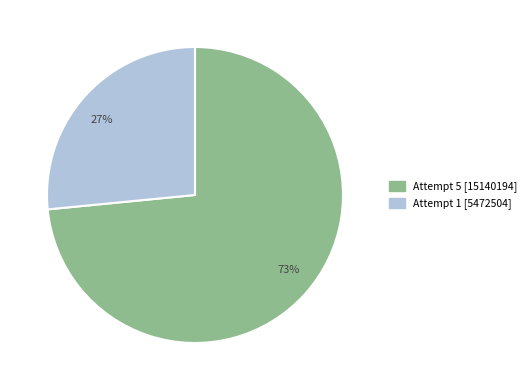

To the nearest percent, what percentage of the pie is Attempt 1?

27%